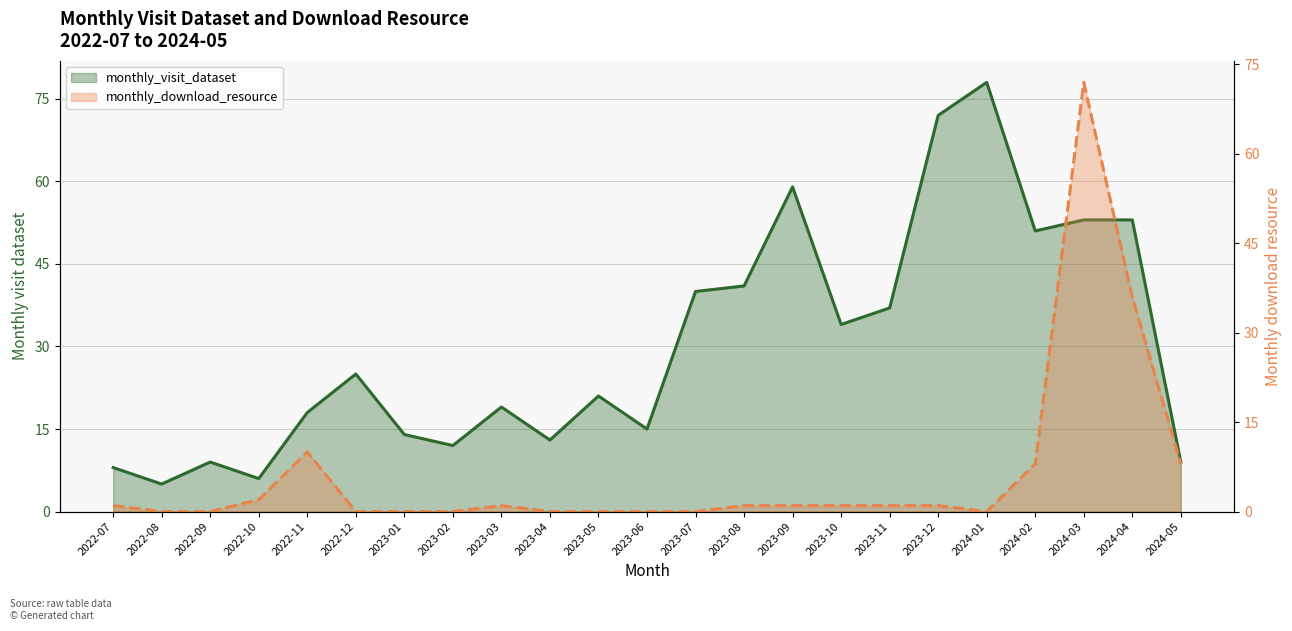

Is the value of monthly_visit_dataset at 2022-07 greater than the value of monthly_download_resource at 2023-09?

Yes